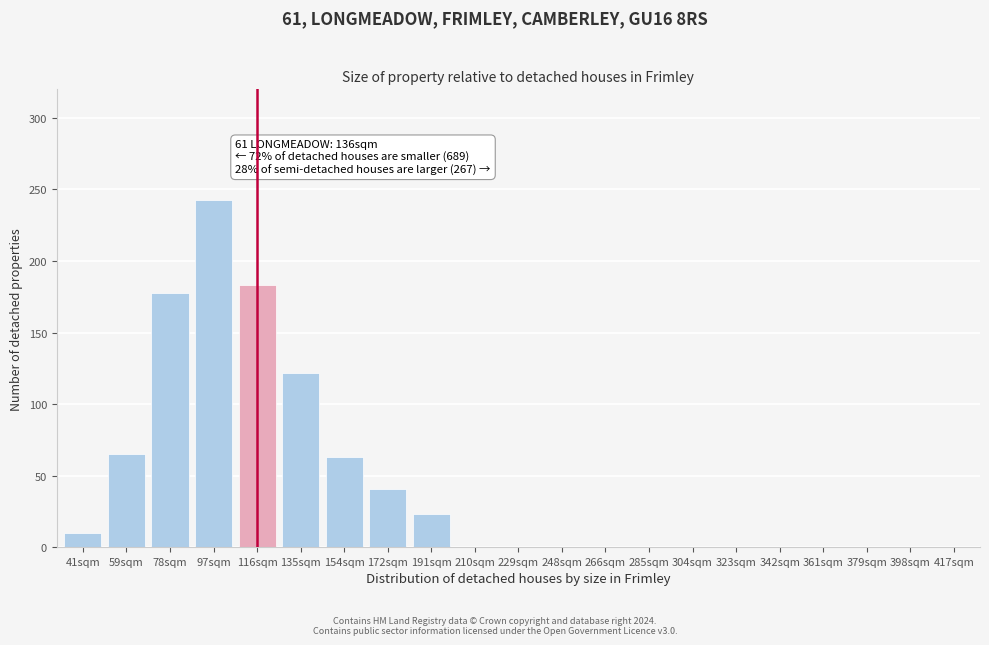

Reading left to right, transcribe all the data shown in this chart.

41sqm=10	59sqm=65	78sqm=178	97sqm=243	116sqm=183	135sqm=122	154sqm=63	172sqm=41	191sqm=23	210sqm=0	229sqm=0	248sqm=0	266sqm=0	285sqm=0	304sqm=0	323sqm=0	342sqm=0	361sqm=0	379sqm=0	398sqm=0	417sqm=0